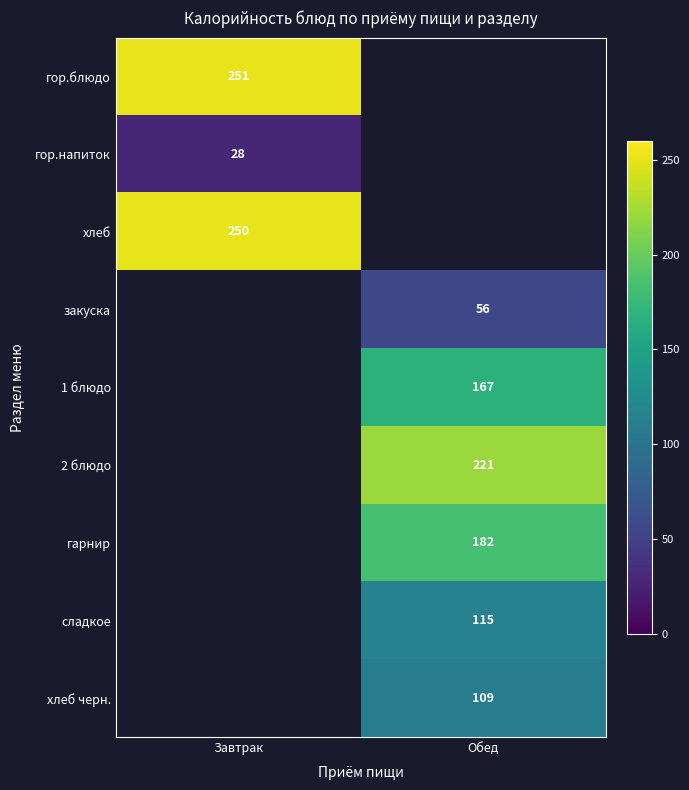

Which label corresponds to the smallest value in the chart?

Завтрак